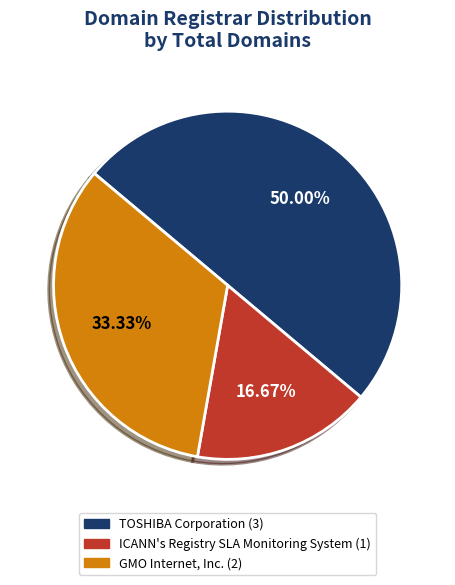

How many slices are in this pie chart?

3